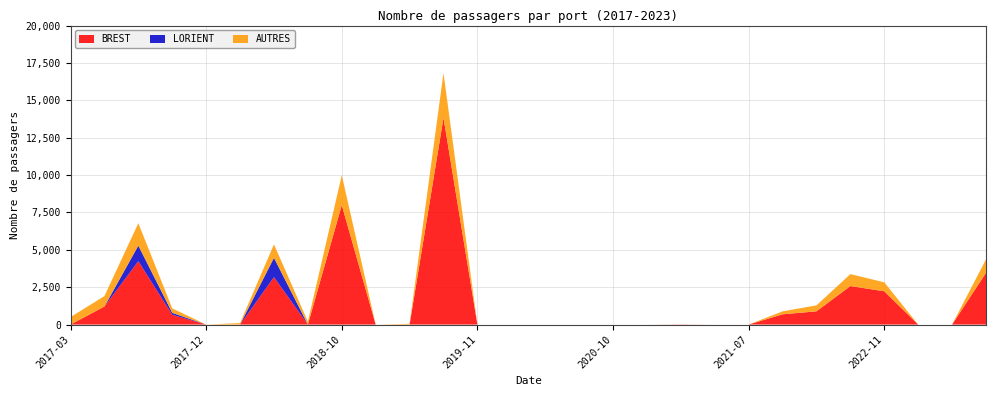

Reading right to left, extract all data points from this chart.

BREST: 2023-08=3461	2023-02=0	2022-12=0	2022-11=2227	2022-10=2576	2022-07=885	2022-03=686	2021-07=0	2021-06=0	2021-04=10	2021-03=0	2020-10=0	2020-09=0	2020-06=0	2020-04=0	2019-11=0	2019-05=13830	2019-01=0	2018-12=0	2018-10=7988	2018-08=0	2018-04=3174	2018-02=0	2017-12=0	2017-10=655	2017-09=4241	2017-04=1208	2017-03=0
LORIENT: 2023-08=0	2023-02=0	2022-12=0	2022-11=0	2022-10=0	2022-07=0	2022-03=0	2021-07=0	2021-06=0	2021-04=0	2021-03=0	2020-10=0	2020-09=0	2020-06=0	2020-04=0	2019-11=0	2019-05=0	2019-01=0	2018-12=0	2018-10=0	2018-08=0	2018-04=1290	2018-02=0	2017-12=0	2017-10=128	2017-09=1040	2017-04=0	2017-03=0
AUTRES: 2023-08=900	2023-02=0	2022-12=0	2022-11=600	2022-10=800	2022-07=400	2022-03=200	2021-07=0	2021-06=0	2021-04=5	2021-03=0	2020-10=0	2020-09=0	2020-06=0	2020-04=0	2019-11=0	2019-05=3000	2019-01=50	2018-12=0	2018-10=2000	2018-08=200	2018-04=900	2018-02=100	2017-12=0	2017-10=300	2017-09=1500	2017-04=700	2017-03=500